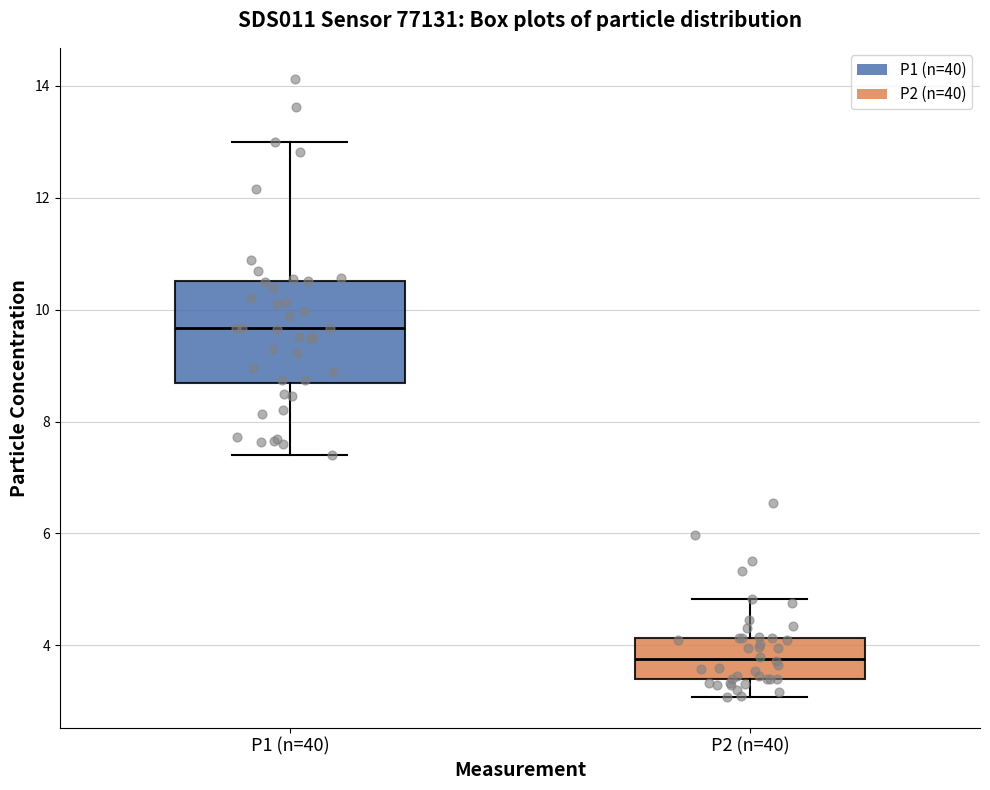

Reading left to right, transcribe this box plot: for each box, give where its median line is, the range the box spans, and where its two whiskers end, as read against the y-axis. The values are not printed on the chart, so give them approximately, as read against the axis.

P1 (n=40): median 9.6, box 8.6 to 10.6, whiskers 7.4 to 13.0
P2 (n=40): median 3.8, box 3.4 to 4.2, whiskers 3.0 to 4.8